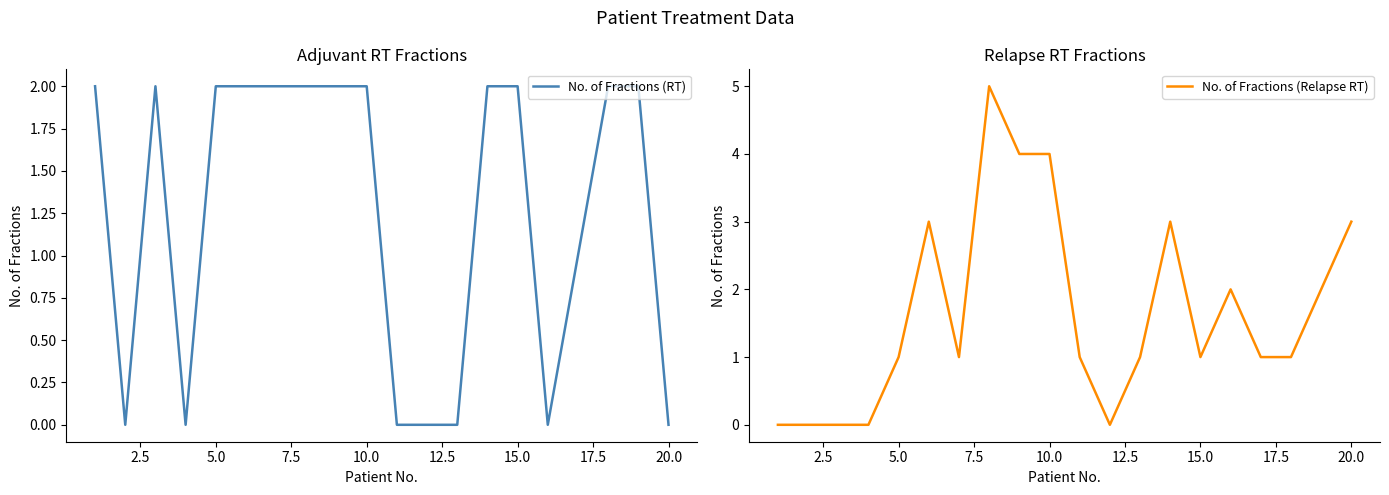

What are all the series names shown in the legend?

No. of Fractions (RT), No. of Fractions (Relapse RT)